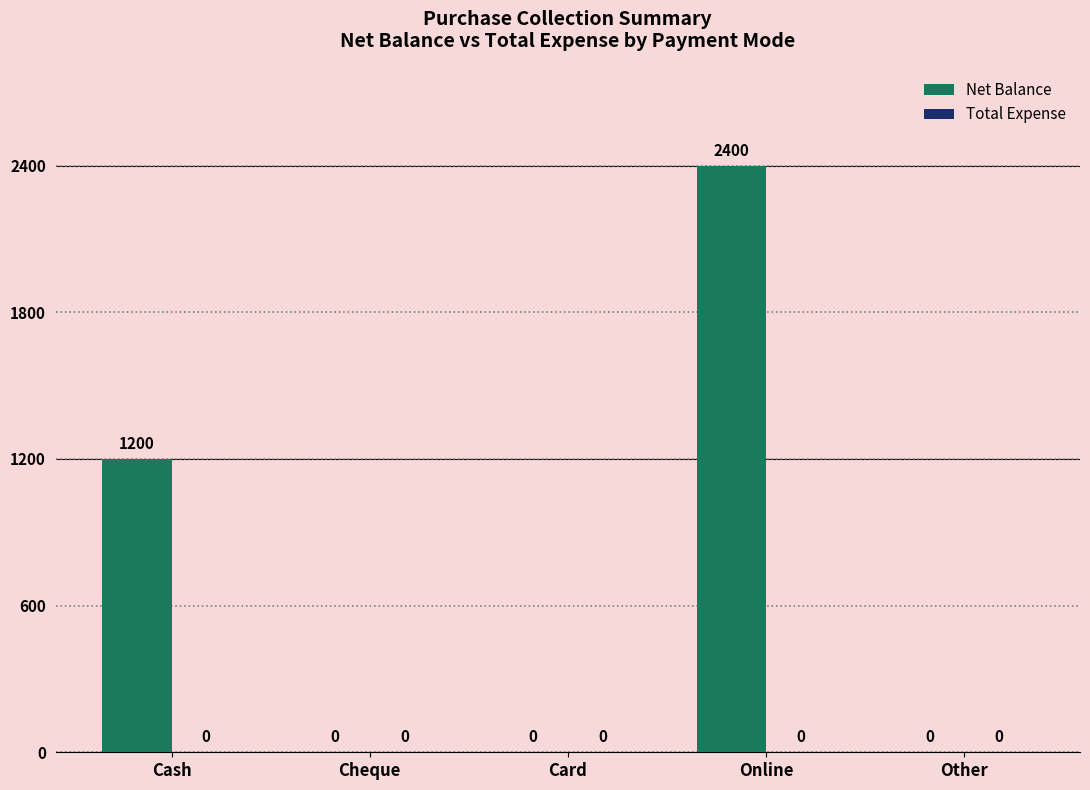

Is it true that the value at Card is 904?

False